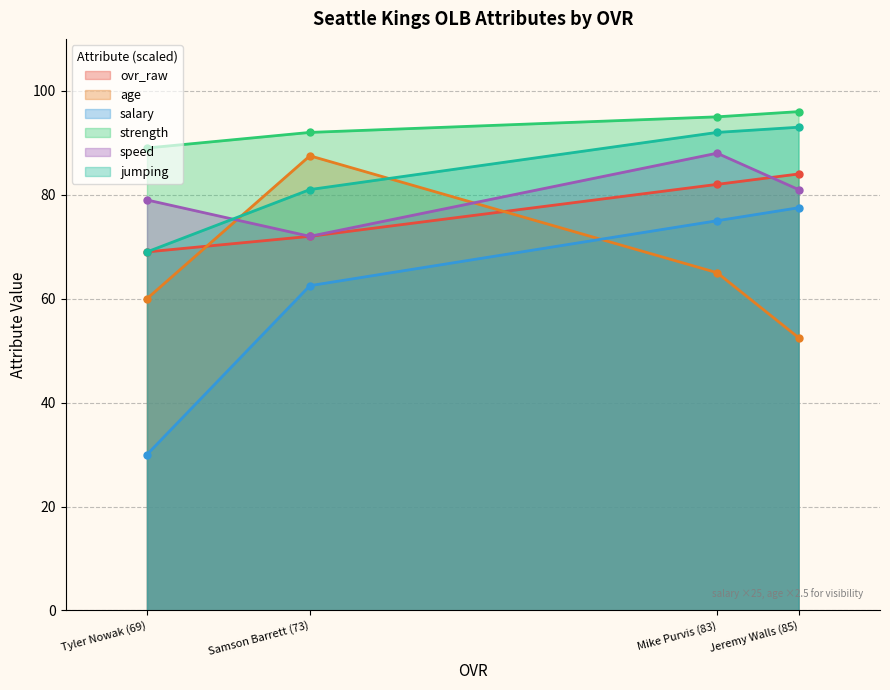

Which label corresponds to the largest value in the chart?

Jeremy Walls (85)